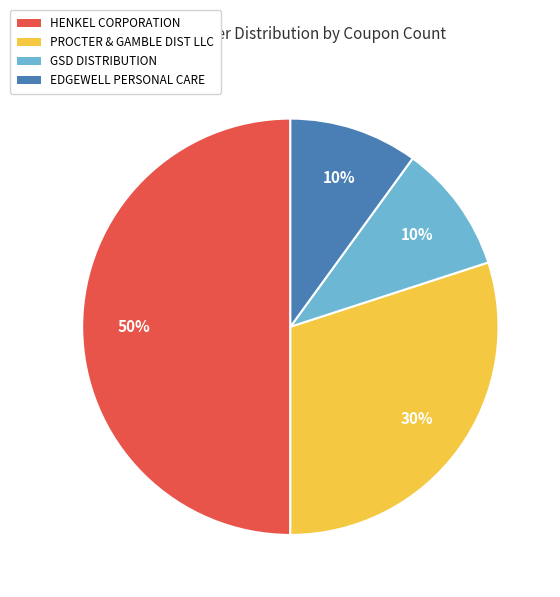

What is the largest slice in the pie chart?

HENKEL CORPORATION